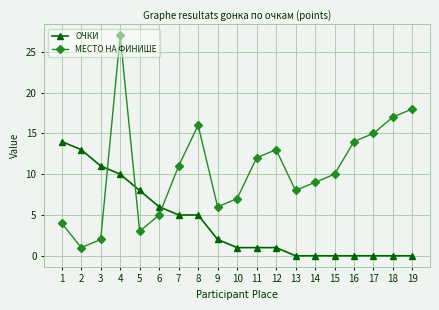

At which label is МЕСТО НА ФИНИШЕ closest to 14?

16